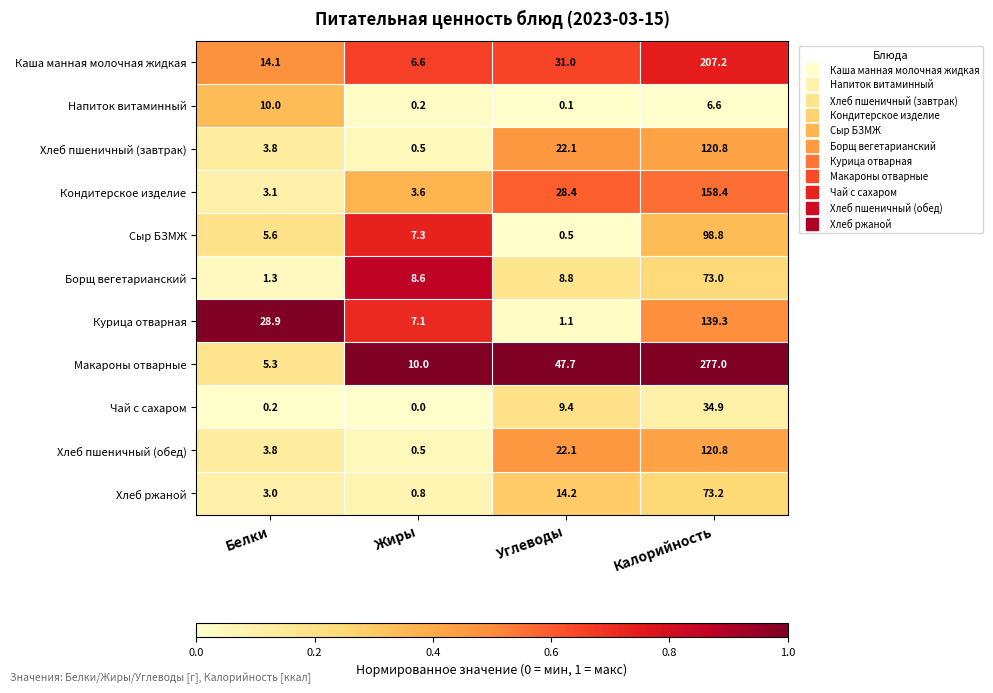

True or false: Курица отварная has a value of 65.6 at Калорийность.

False